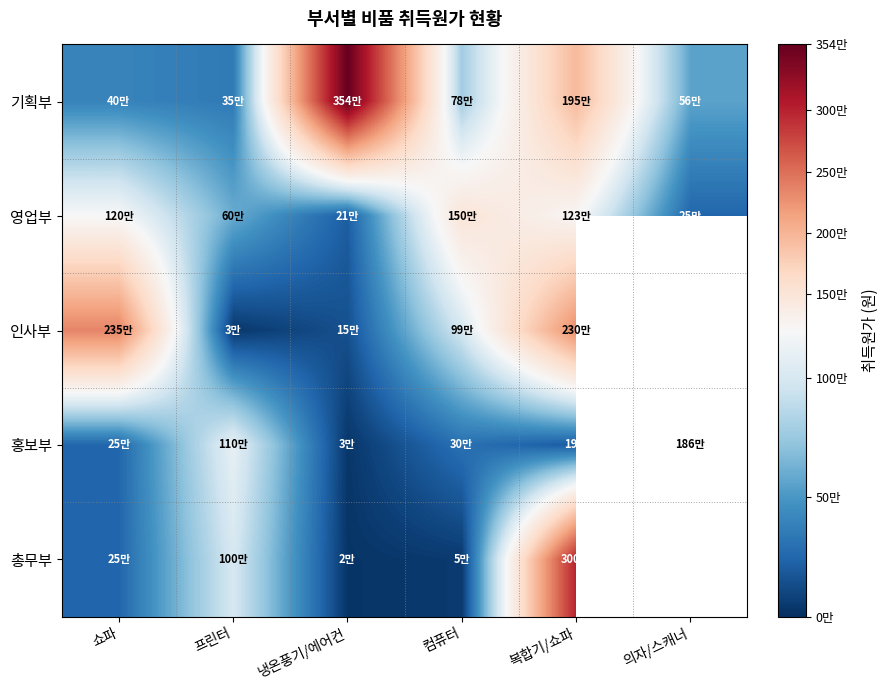

At which category is the sum across all series the highest?

복합기/쇼파